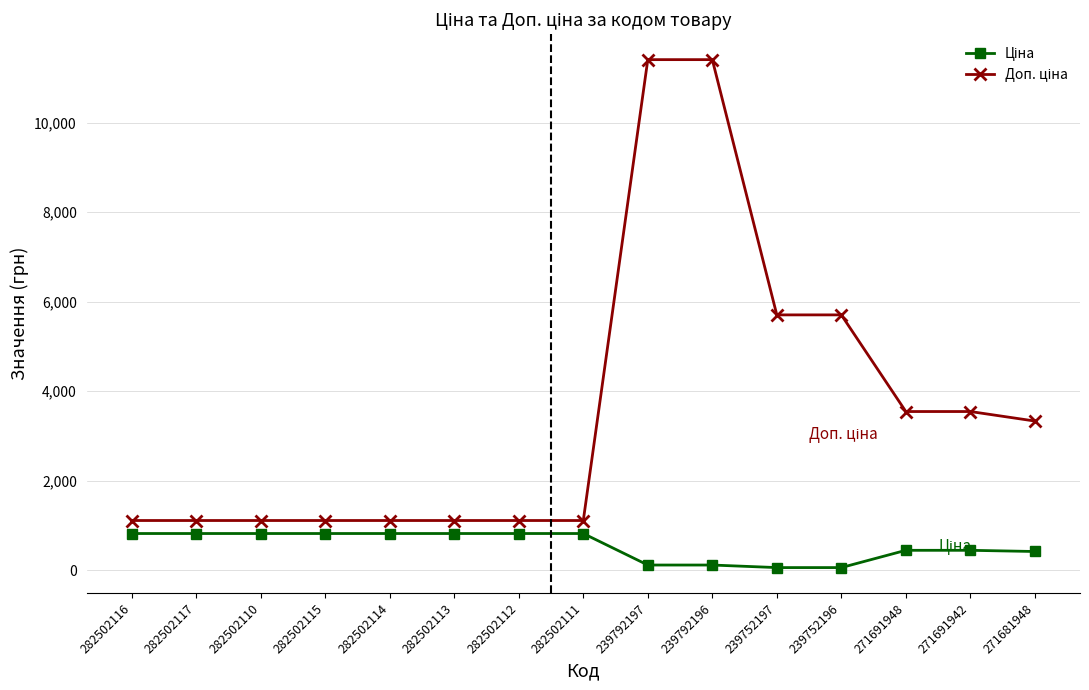

What is the spread (max minus min) of values at 282502112?

290.7